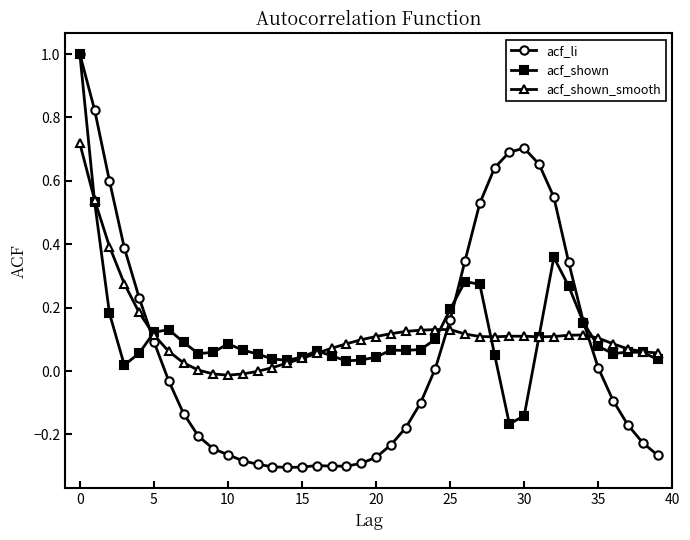

True or false: acf_li has more than 0 interior local peaks.

True